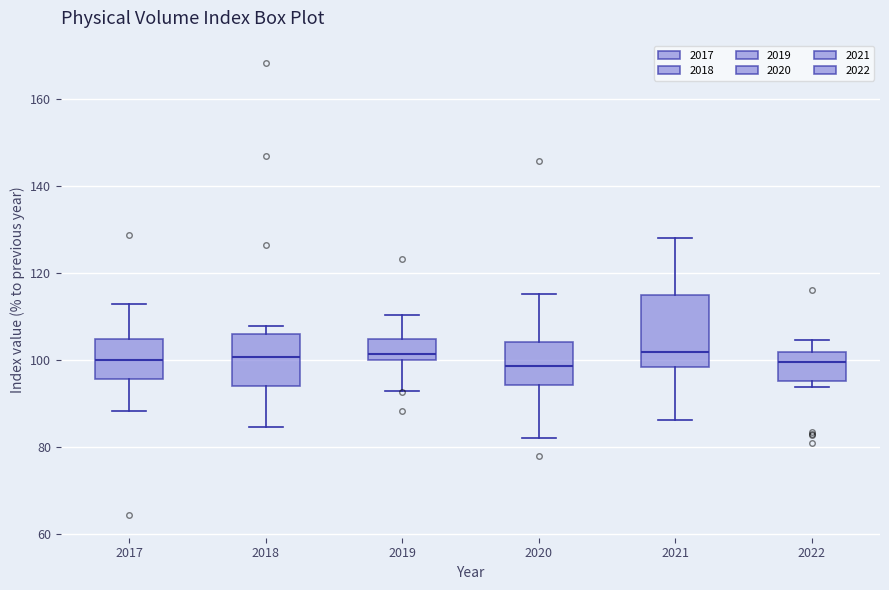

Reading left to right, read every box against the y-axis: the position of its median line, the range the box covers, and the ends of its whiskers. The values are not printed on the chart, so give them approximately, as read against the axis.

2017: median 100, box 96 to 104, whiskers 88 to 114
2018: median 100, box 94 to 106, whiskers 84 to 108
2019: median 102, box 100 to 104, whiskers 92 to 110
2020: median 98, box 94 to 104, whiskers 82 to 116
2021: median 102, box 98 to 114, whiskers 86 to 128
2022: median 100, box 96 to 102, whiskers 94 to 104